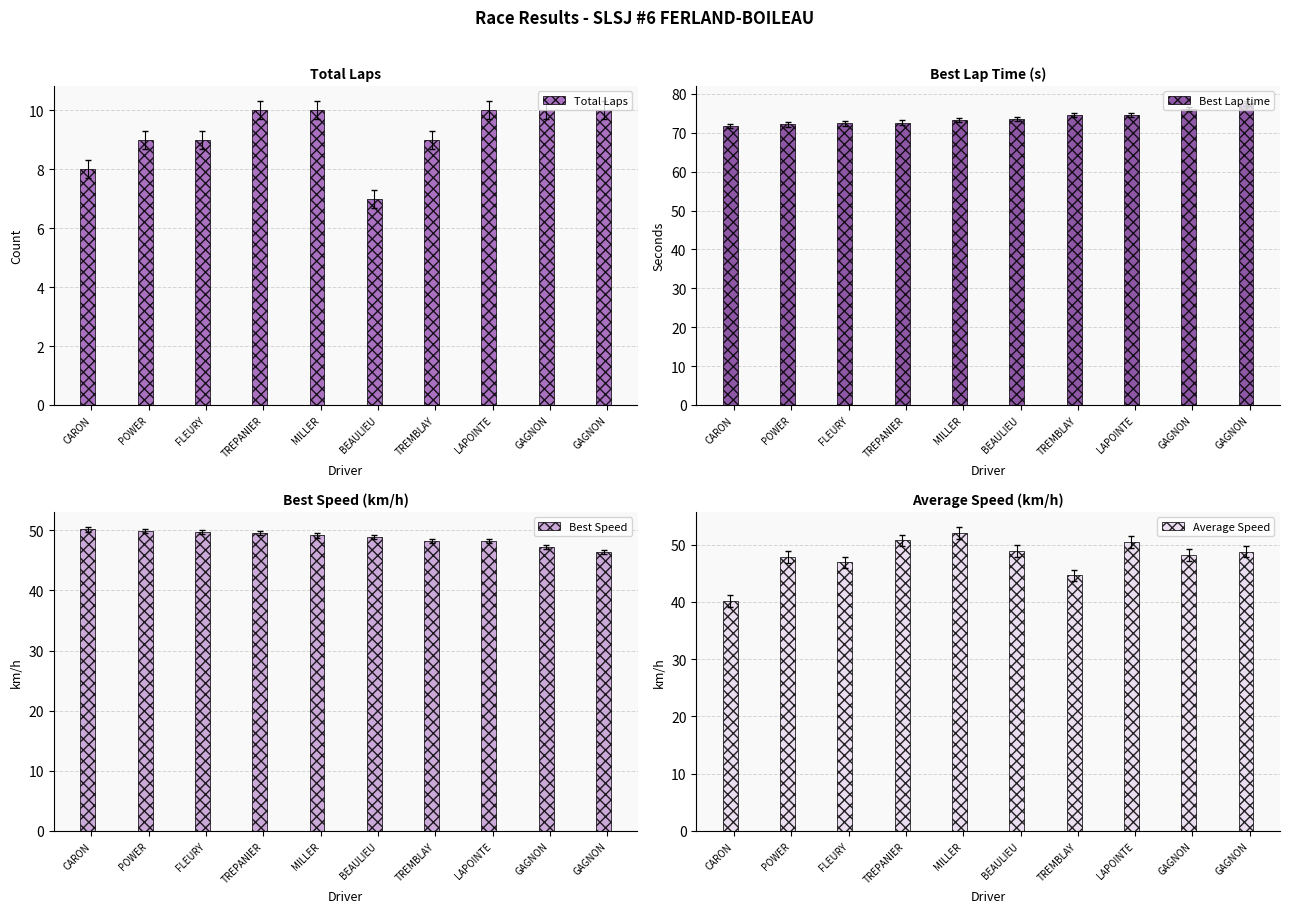

The value of Best Speed at GAGNON is 80.4. True or false?

False